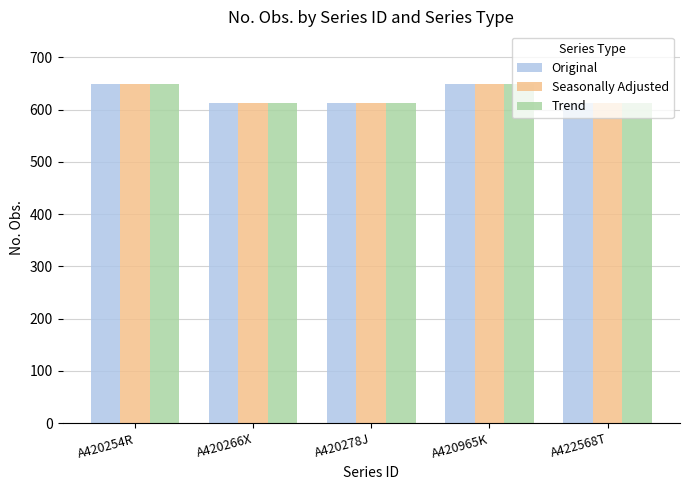

What are all the series names shown in the legend?

Original, Seasonally Adjusted, Trend